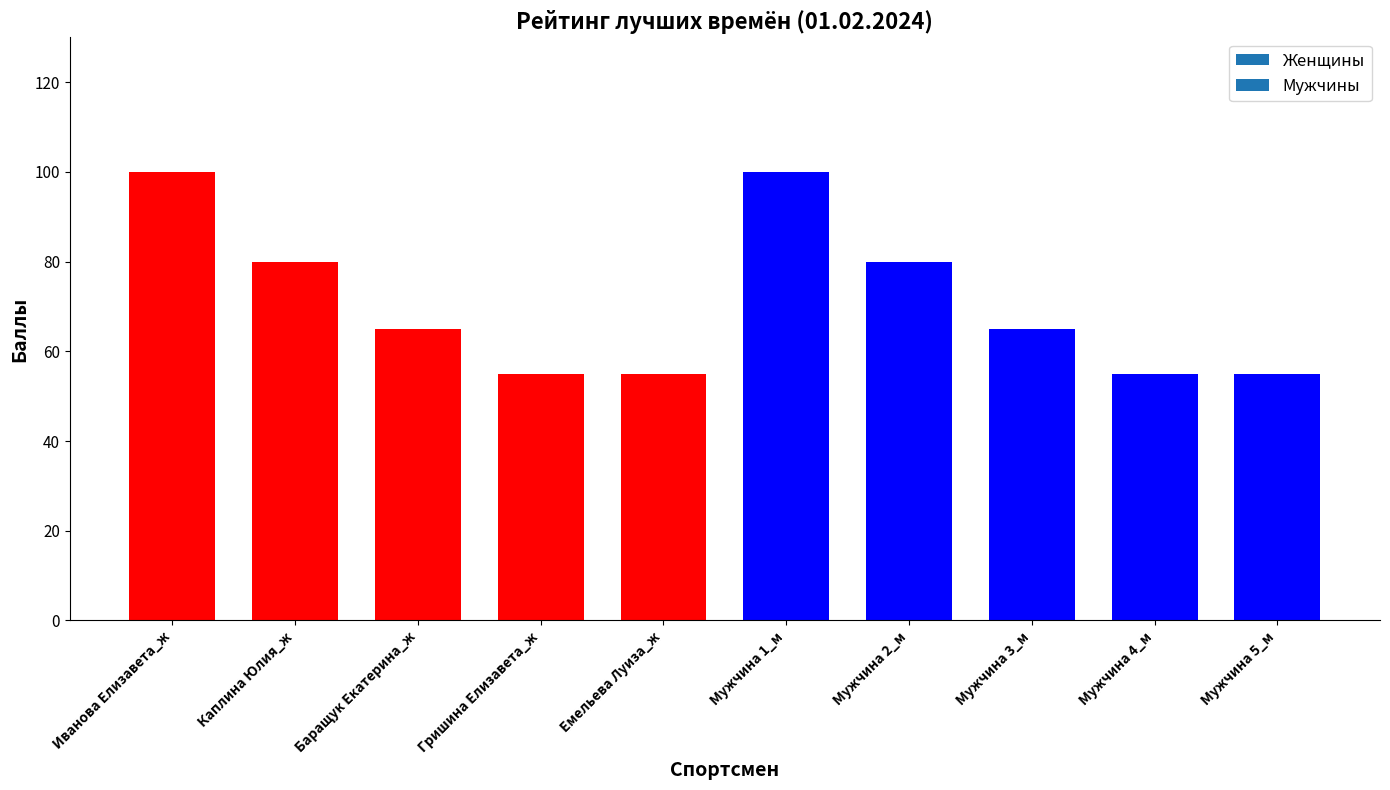

What is the difference between the maximum and minimum values?

45